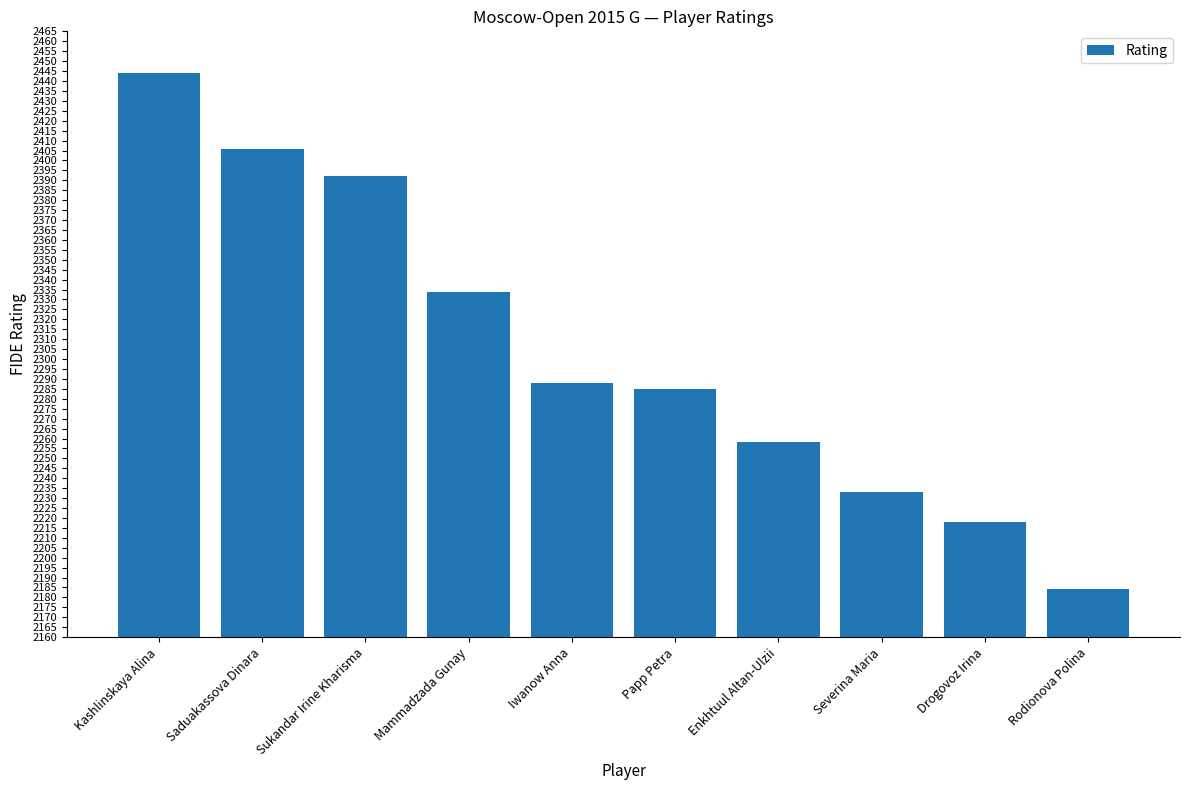

Reading left to right, extract all data points from this chart.

Kashlinskaya Alina=2444	Saduakassova Dinara=2406	Sukandar Irine Kharisma=2392	Mammadzada Gunay=2334	Iwanow Anna=2288	Papp Petra=2285	Enkhtuul Altan-Ulzii=2258	Severina Maria=2233	Drogovoz Irina=2218	Rodionova Polina=2184